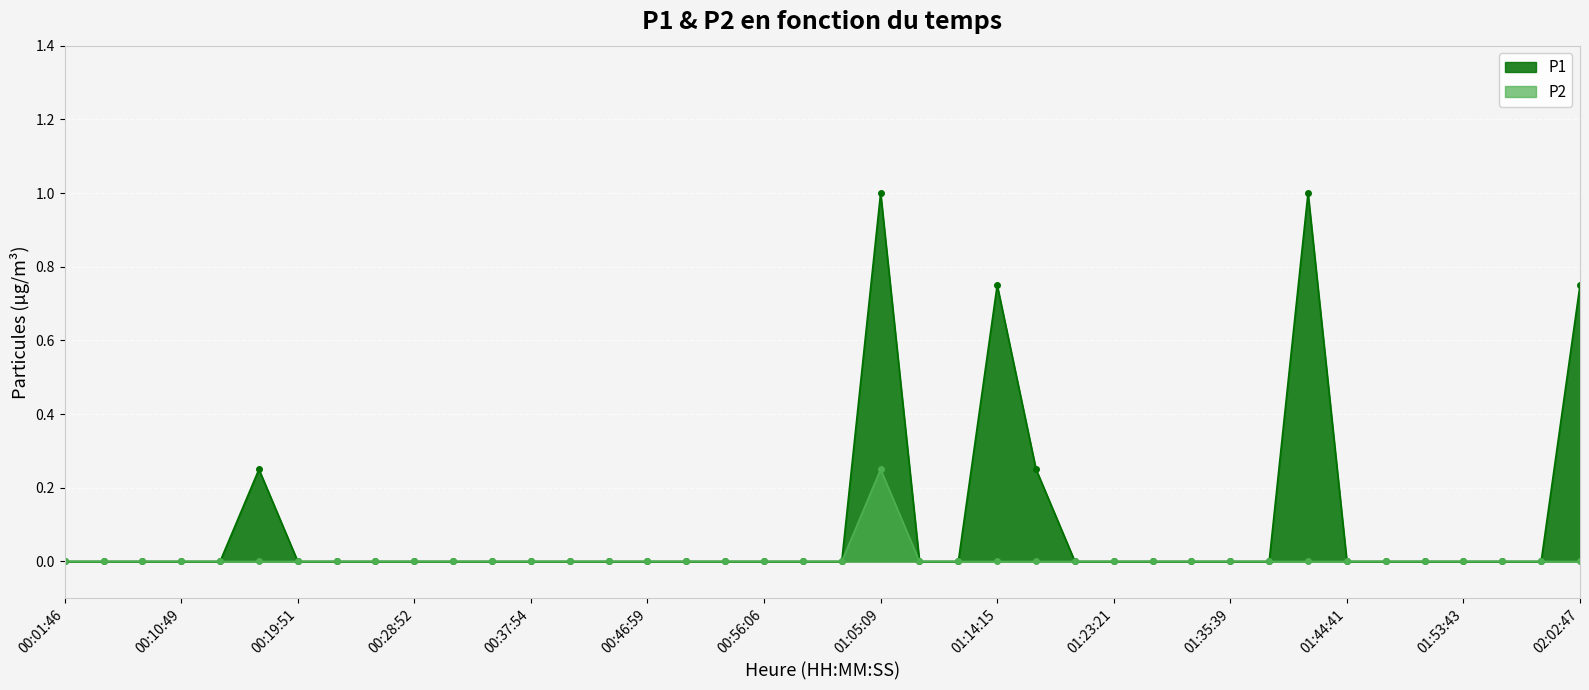

True or false: P1 and P2 intersect in this chart.

False